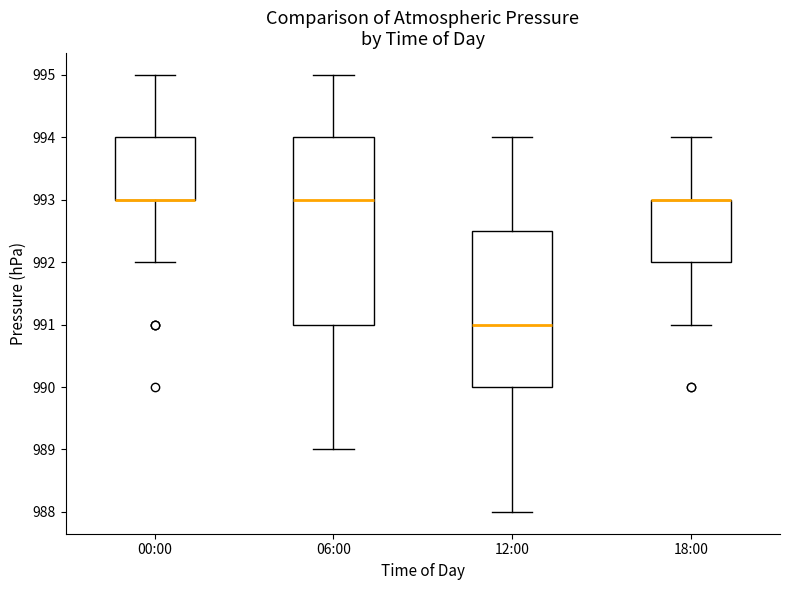

Comparing the boxes themselves (not the whiskers), which one is the tallest?

06:00